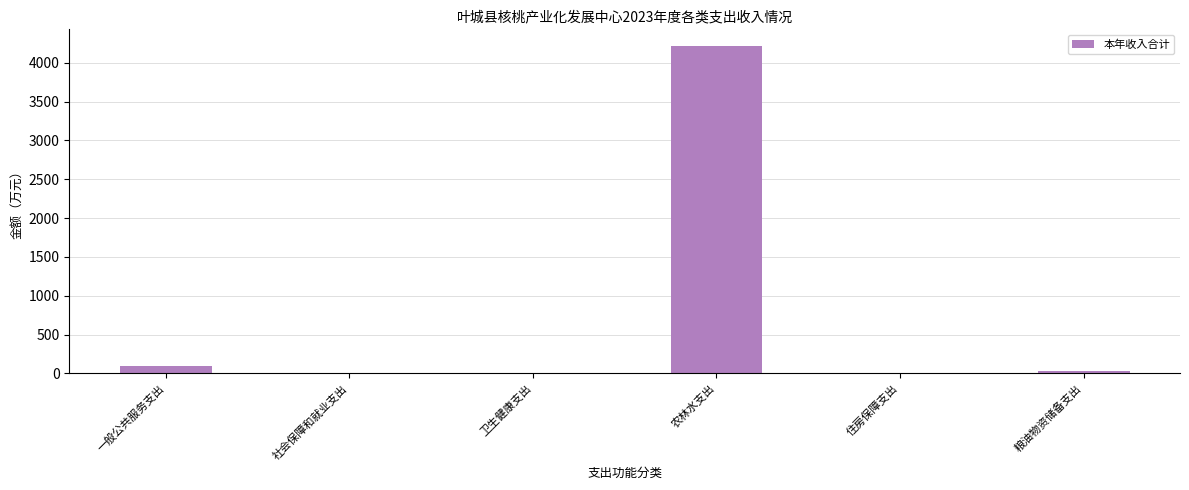

What is the change in value from 一般公共服务支出 to 农林水支出?

+4120.5